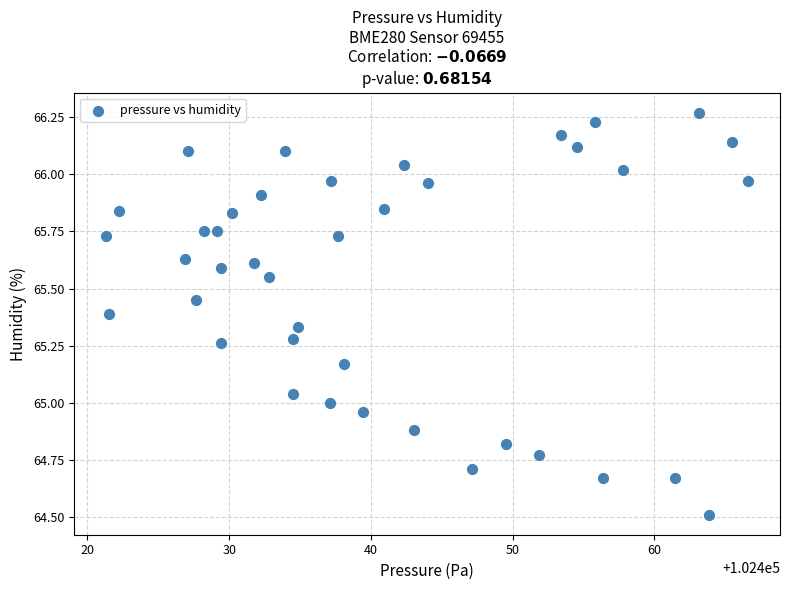

What is the range of X values (max minus min)?

45.3